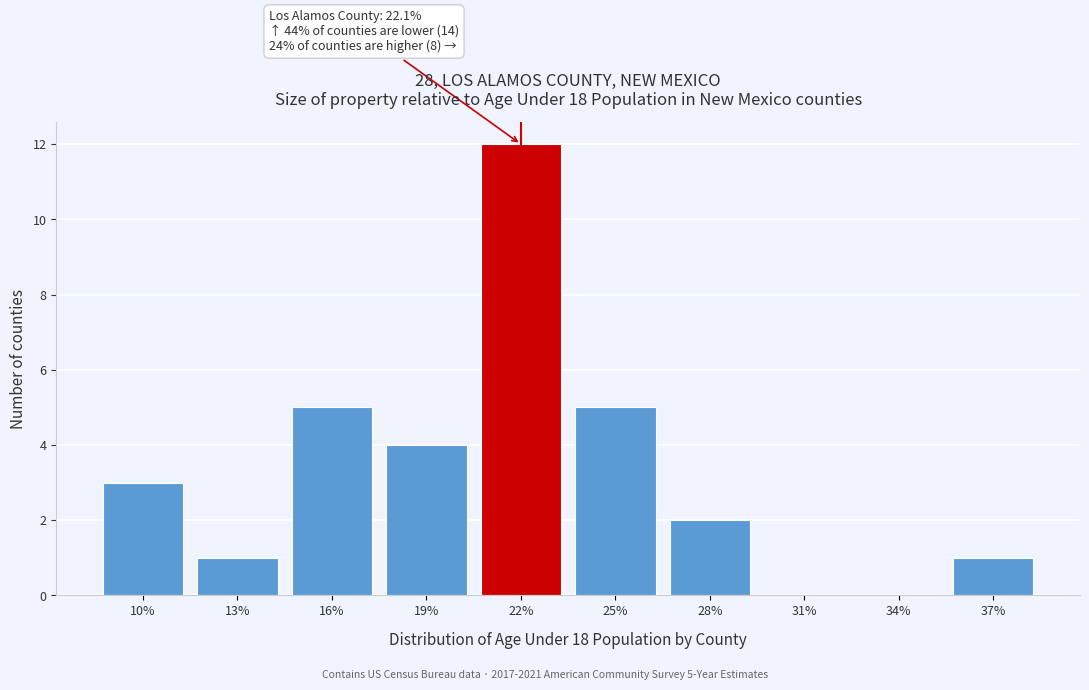

Reading left to right, list all the values displayed in this chart.

10%=3	13%=1	16%=5	19%=4	22%=12	25%=5	28%=2	31%=0	34%=0	37%=1